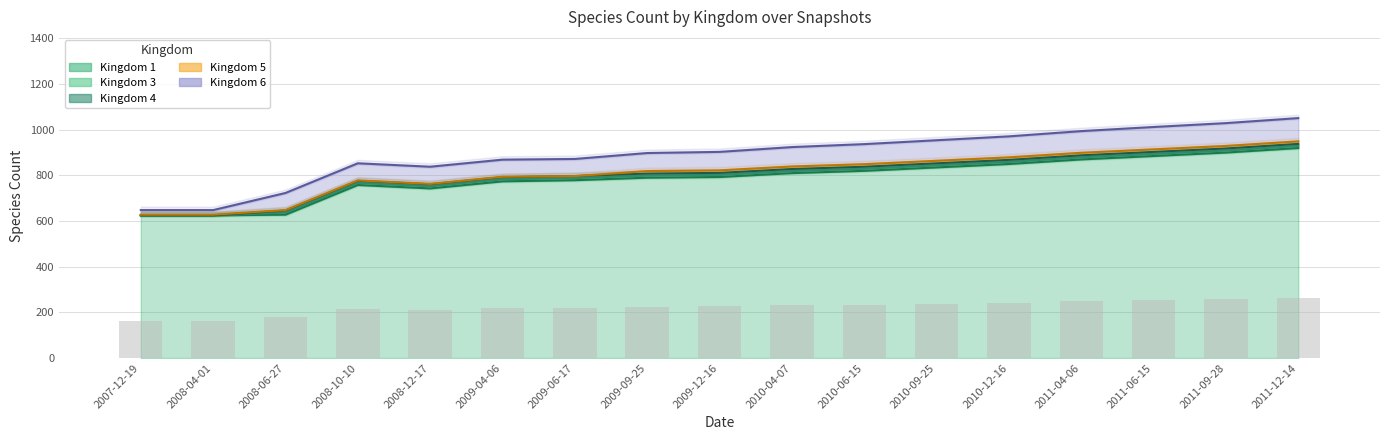

At 2009-04-06, list the series in order from largest to smallest.

Kingdom 1, Kingdom 6, Kingdom 3, Kingdom 4, Kingdom 5